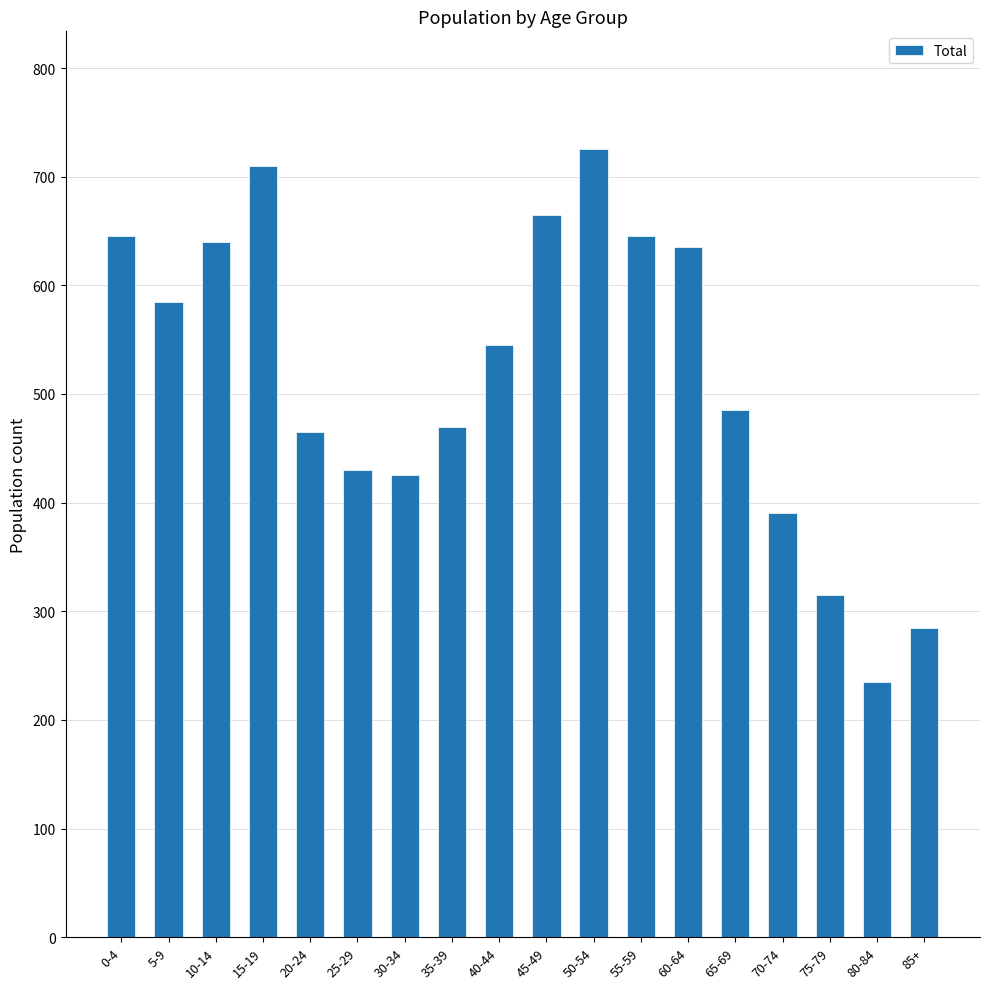

Reading right to left, extract all data points from this chart.

285	235	315	390	485	635	645	725	665	545	470	425	430	465	710	640	585	645